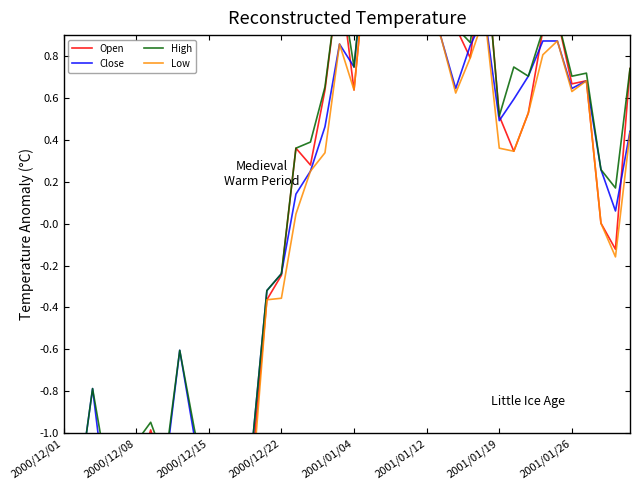

What are all the series names shown in the legend?

Open, Close, High, Low